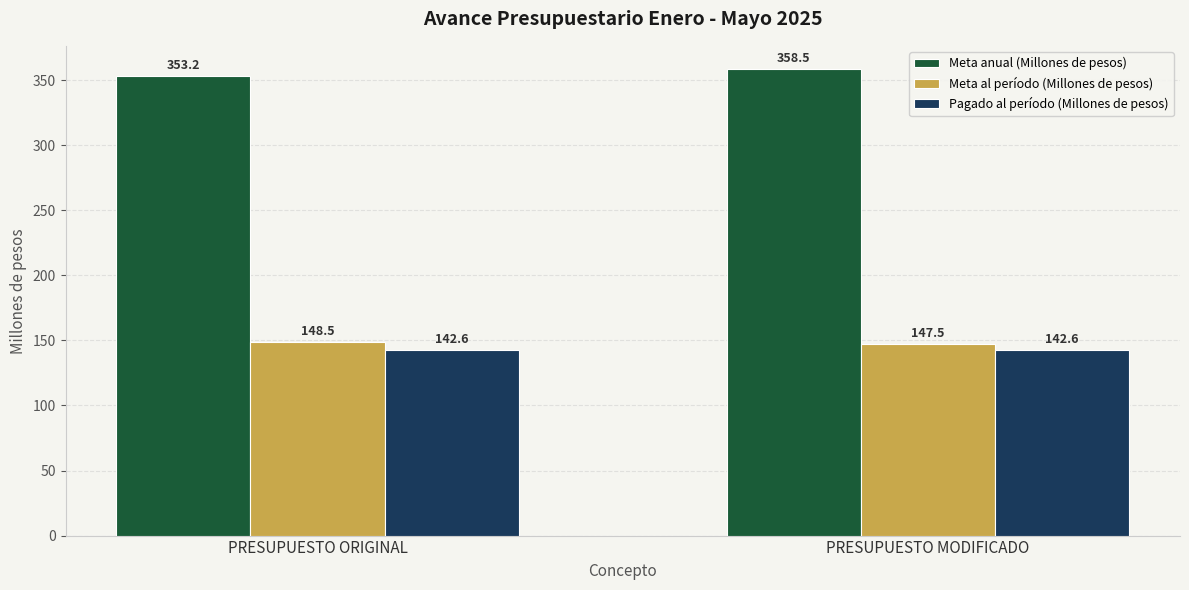

What is the label of the 1st bar from the left?

PRESUPUESTO ORIGINAL